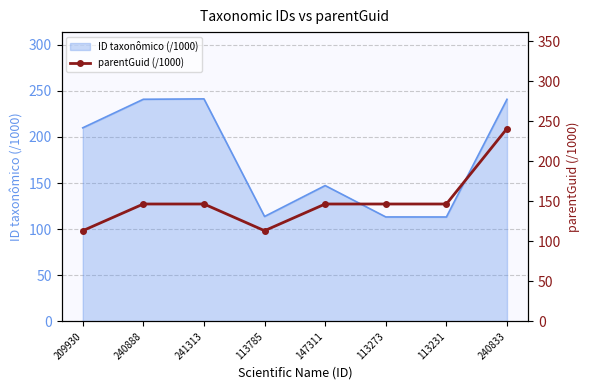

What is the label of the 2nd point from the left?

240888